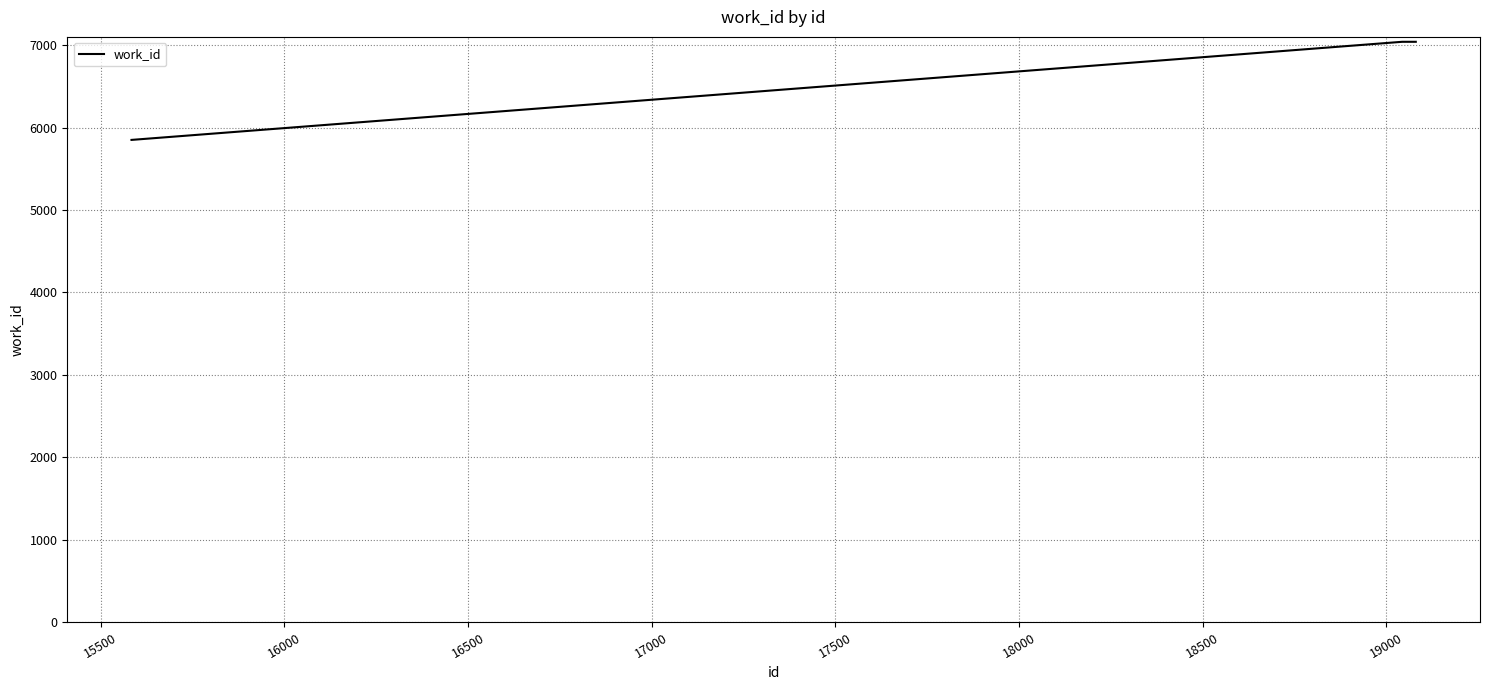

What is the sum of all values?

26981